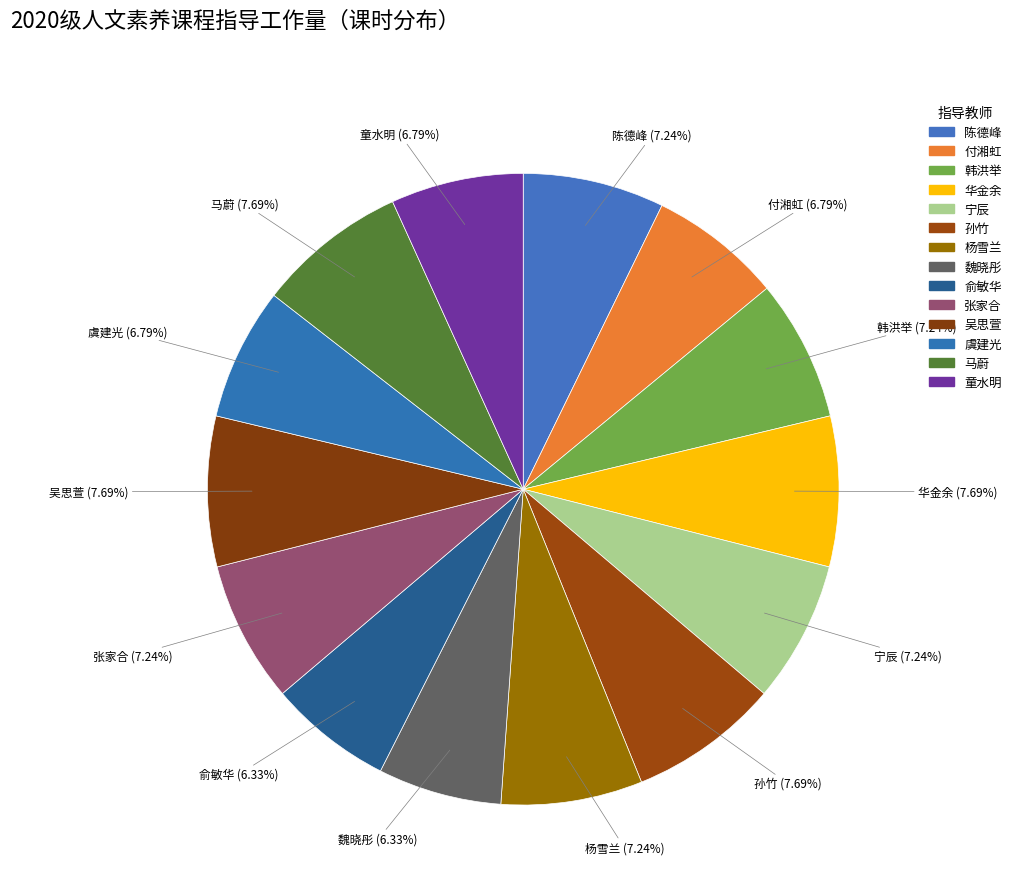

Which category has the biggest portion of the pie?

华金余